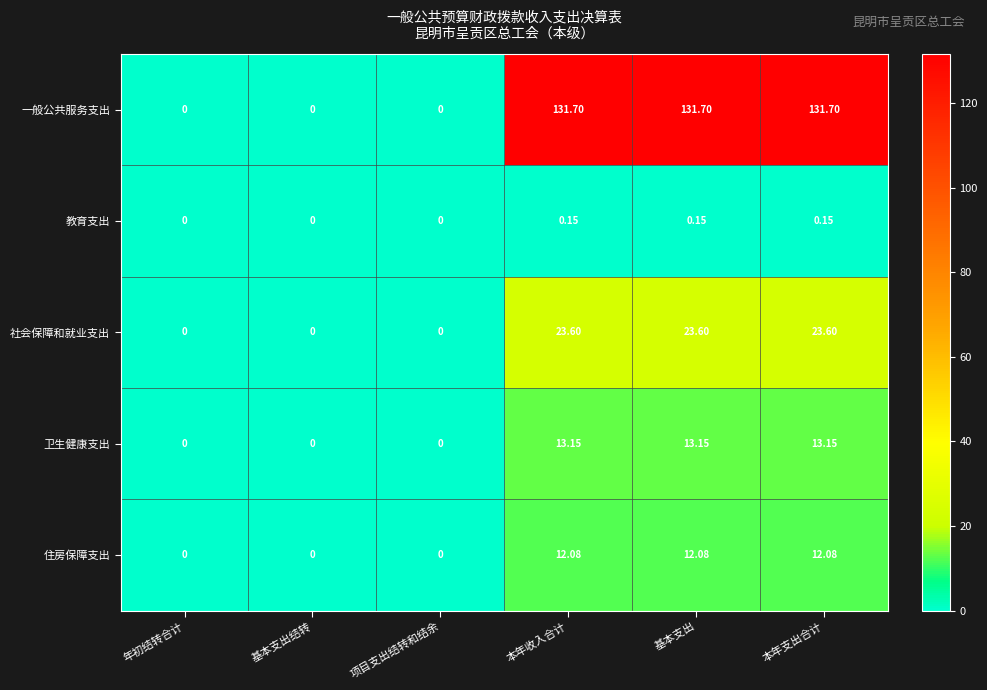

What is the greatest value displayed?

131.7